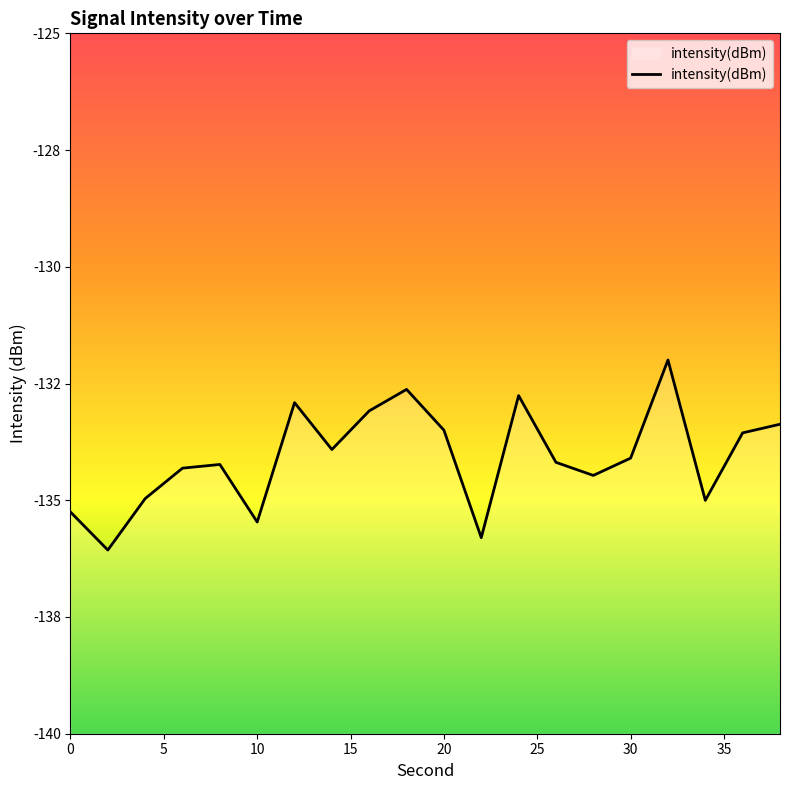

How many interior local valleys (lower than both neighbors) does the data have?

6